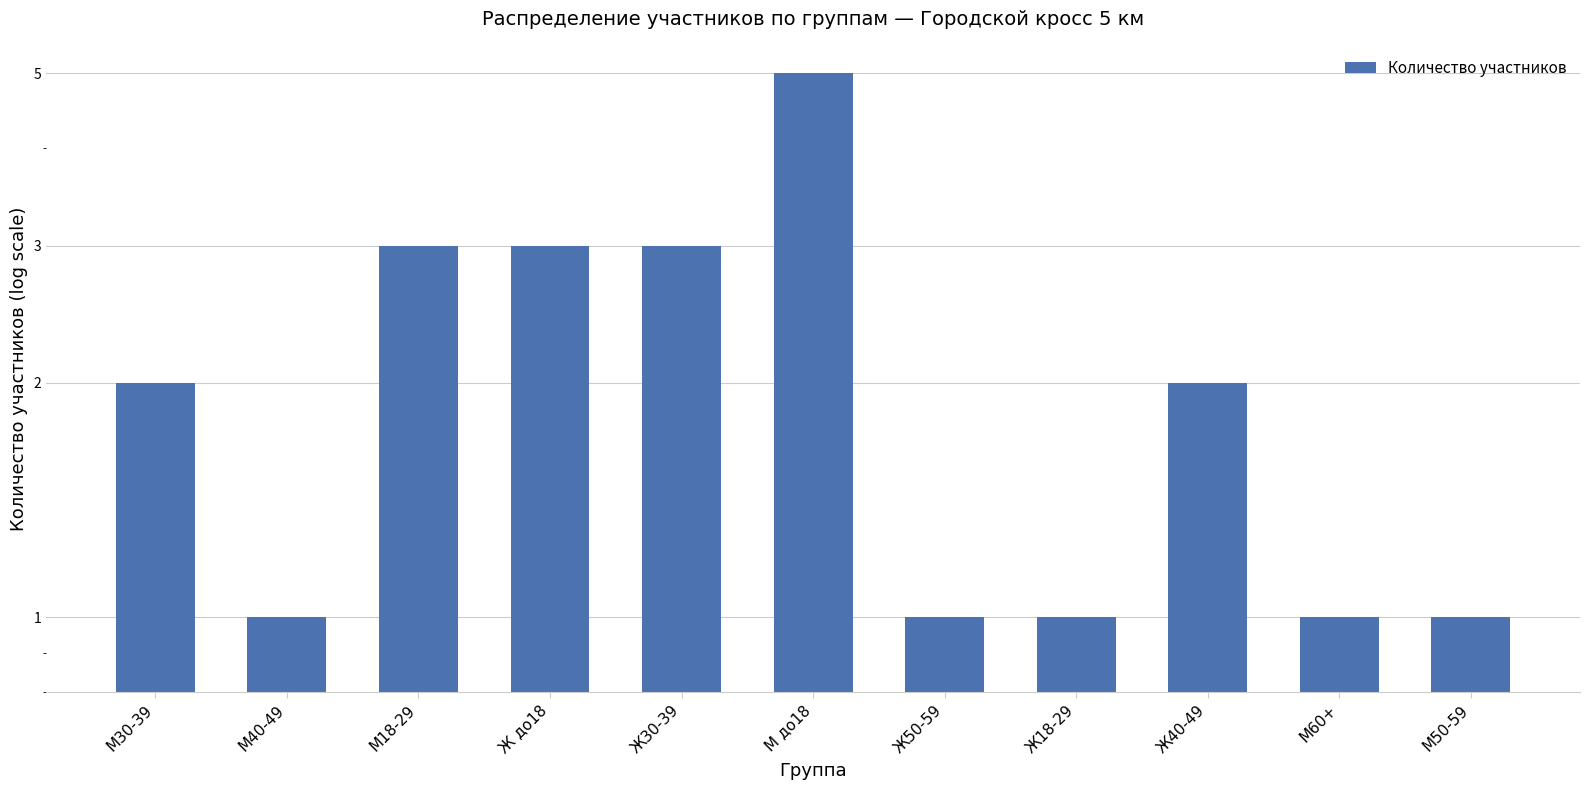

Approximately how many times larger is the value at Ж до18 compared to М18-29?

1.0